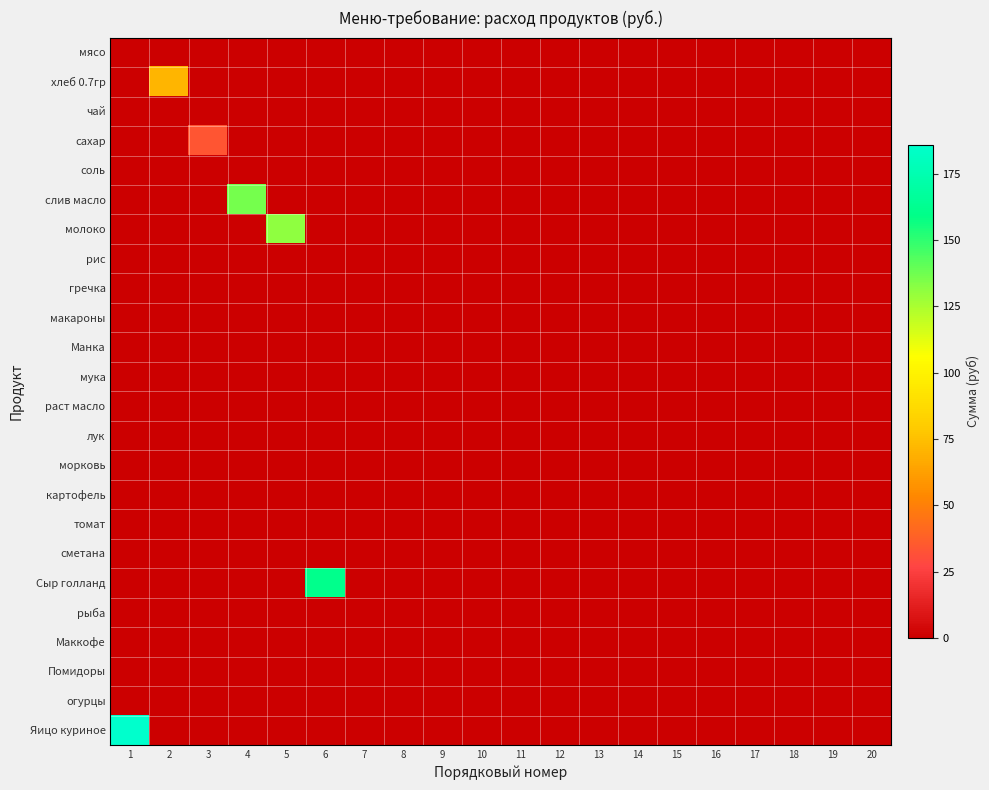

Which series has the largest total across all categories?

Яицо куриное